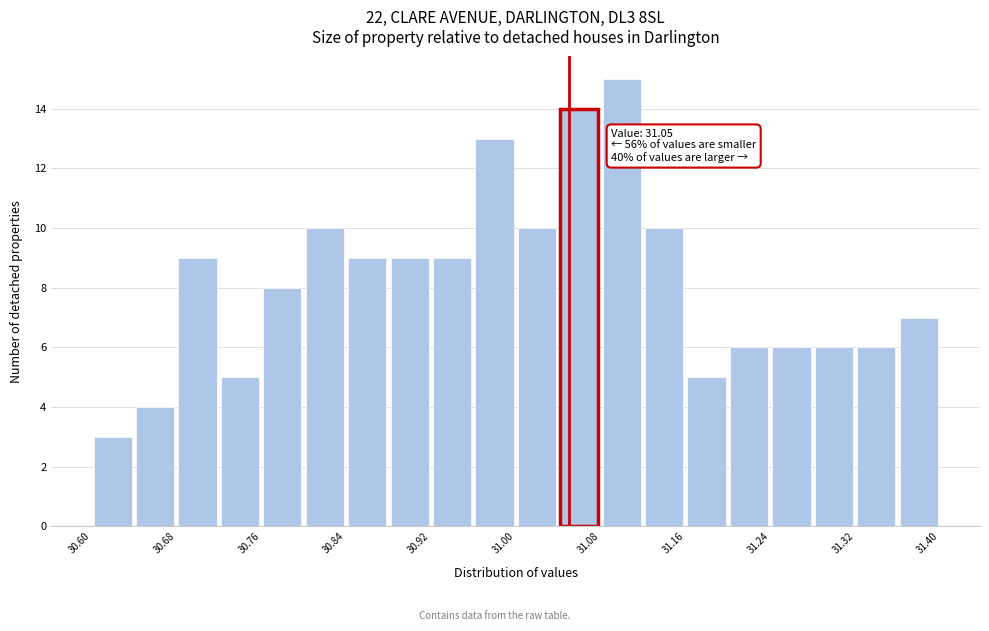

Which range on the x-axis has the tallest bar?

31.08 to 31.12